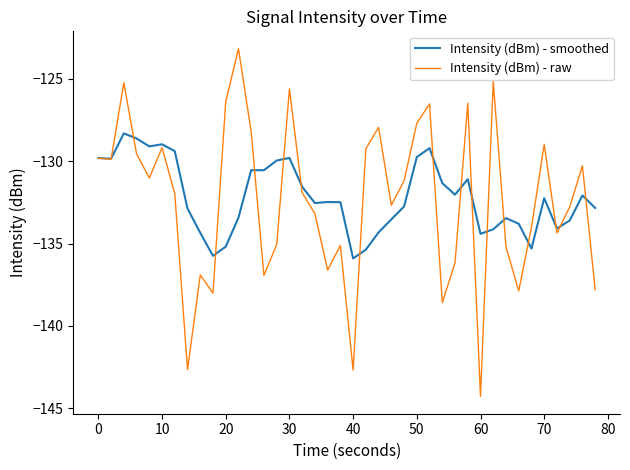

In Intensity (dBm) - smoothed, how many points are lower than both neighbors (excluding endpoints)?

10